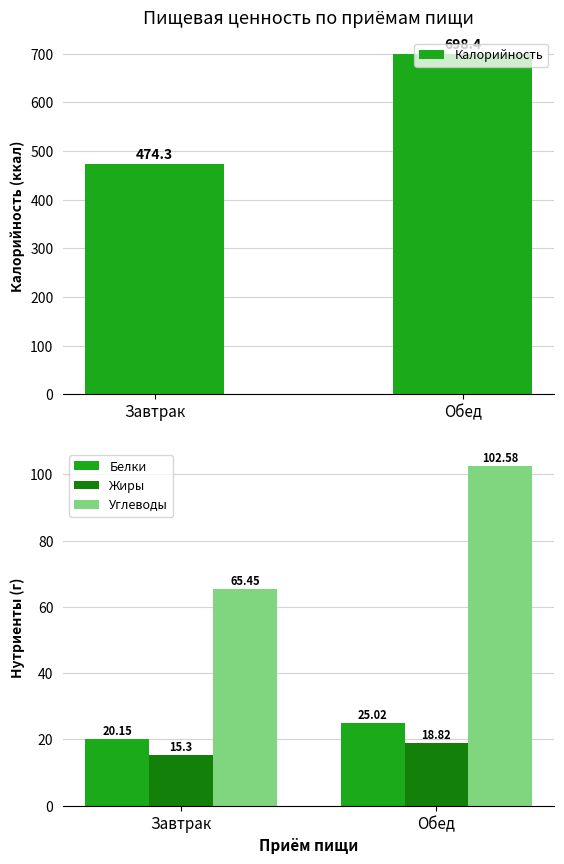

Is the value of Белки at Завтрак greater than the value of Углеводы at Завтрак?

No